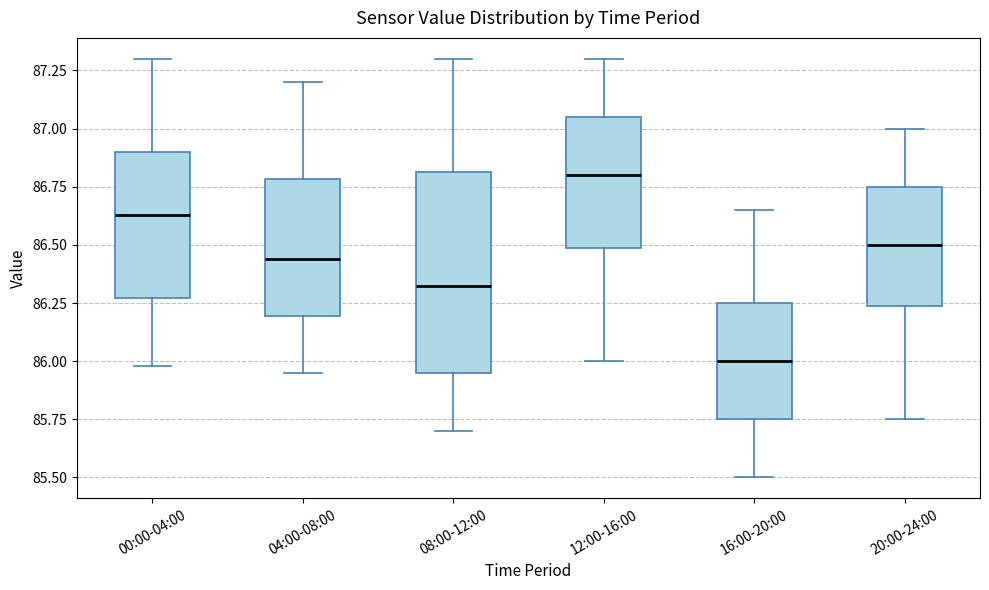

Reading left to right, transcribe this box plot: for each box, give where its median line is, the range the box spans, and where its two whiskers end, as read against the y-axis. The values are not printed on the chart, so give them approximately, as read against the axis.

00:00-04:00: median 86.65, box 86.25 to 86.90, whiskers 86.00 to 87.30
04:00-08:00: median 86.45, box 86.20 to 86.80, whiskers 85.95 to 87.20
08:00-12:00: median 86.35, box 85.95 to 86.80, whiskers 85.70 to 87.30
12:00-16:00: median 86.80, box 86.50 to 87.05, whiskers 86.00 to 87.30
16:00-20:00: median 86.00, box 85.75 to 86.25, whiskers 85.50 to 86.65
20:00-24:00: median 86.50, box 86.25 to 86.75, whiskers 85.75 to 87.00